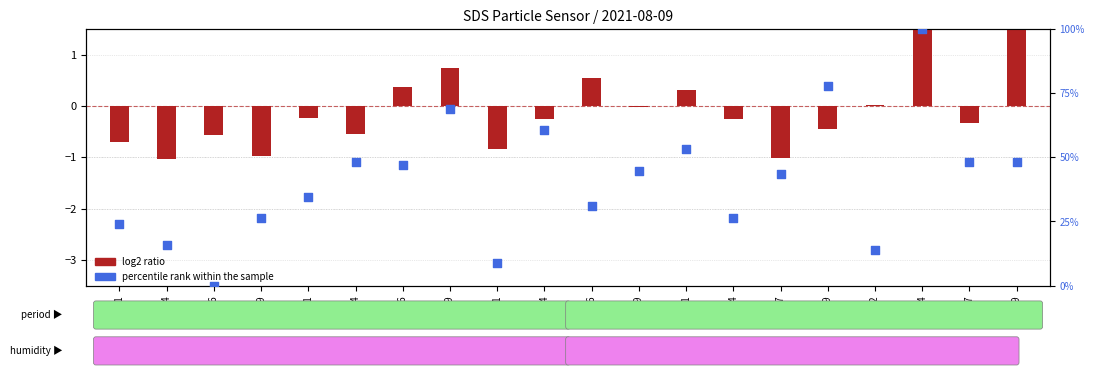

At which category is the sum across all series the highest?

00:44